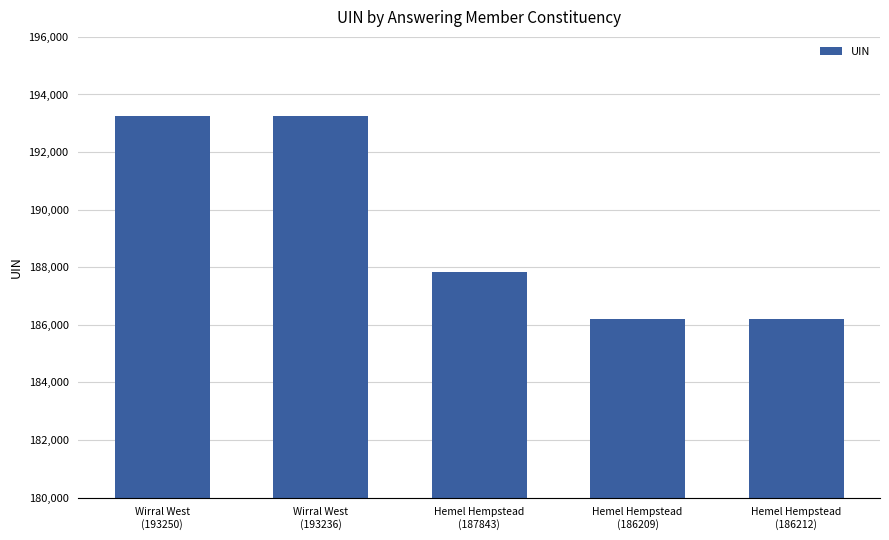

What is the approximate value at Wirral West
(193250)?

193250